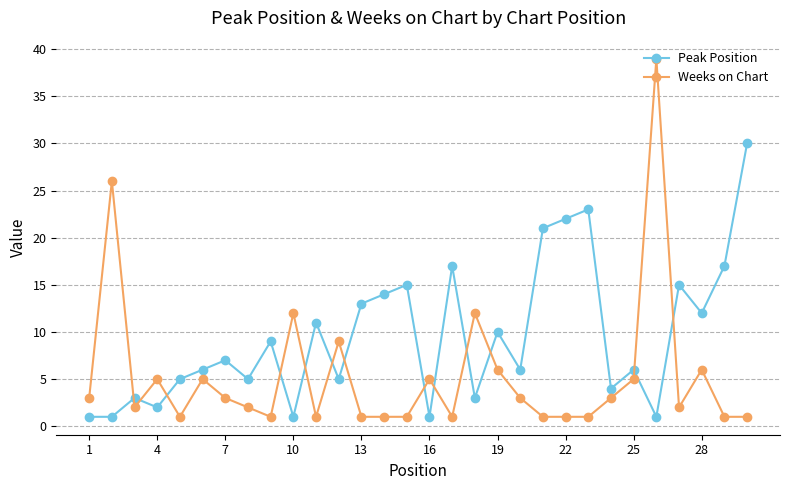

Does the chart display data point markers on the line(s)?

Yes